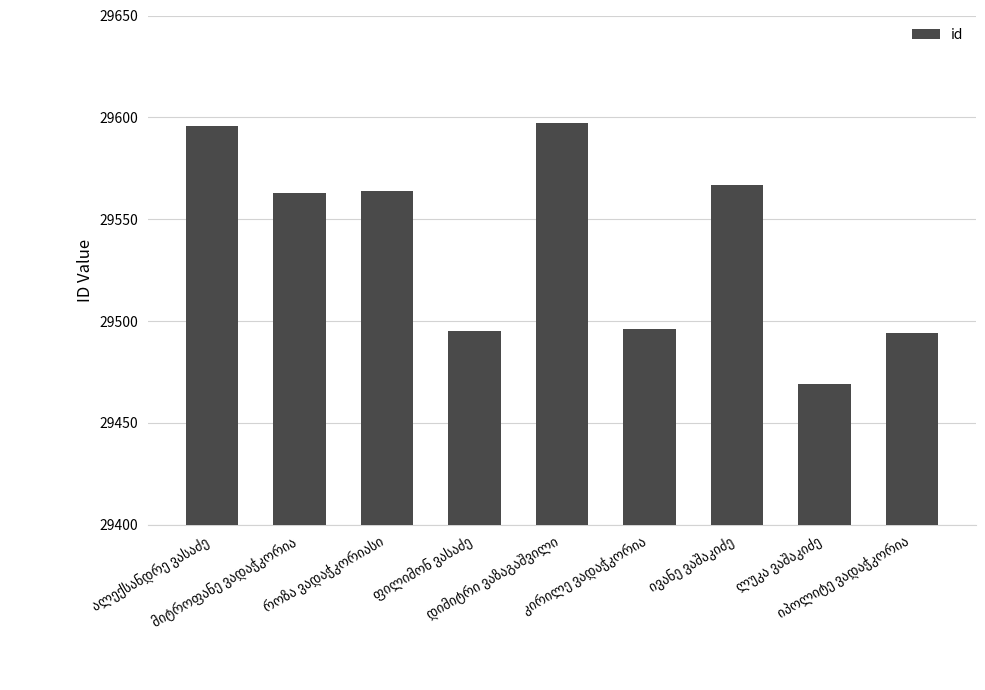

Reading left to right, what are all the values shown in this chart?

29596	29563	29564	29495	29597	29496	29567	29469	29494